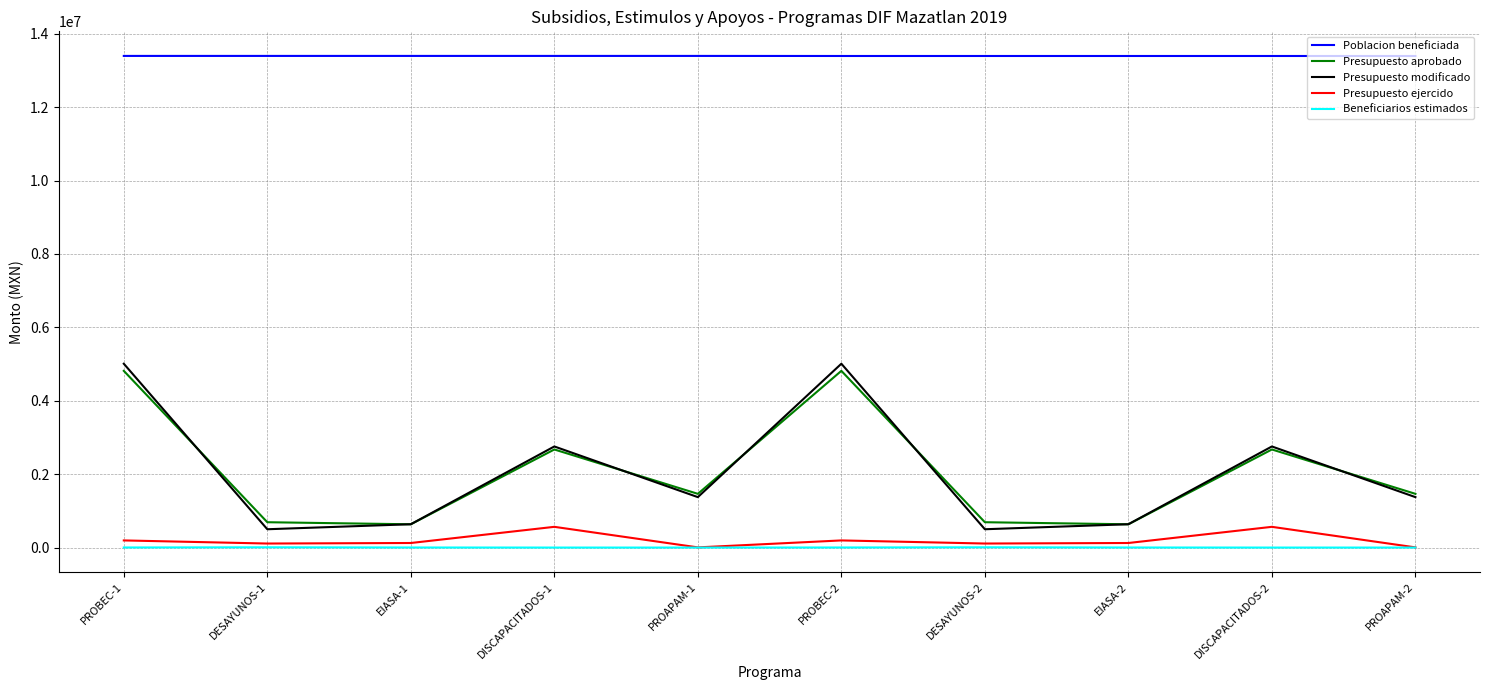

Count the number of data series in this chart.

5